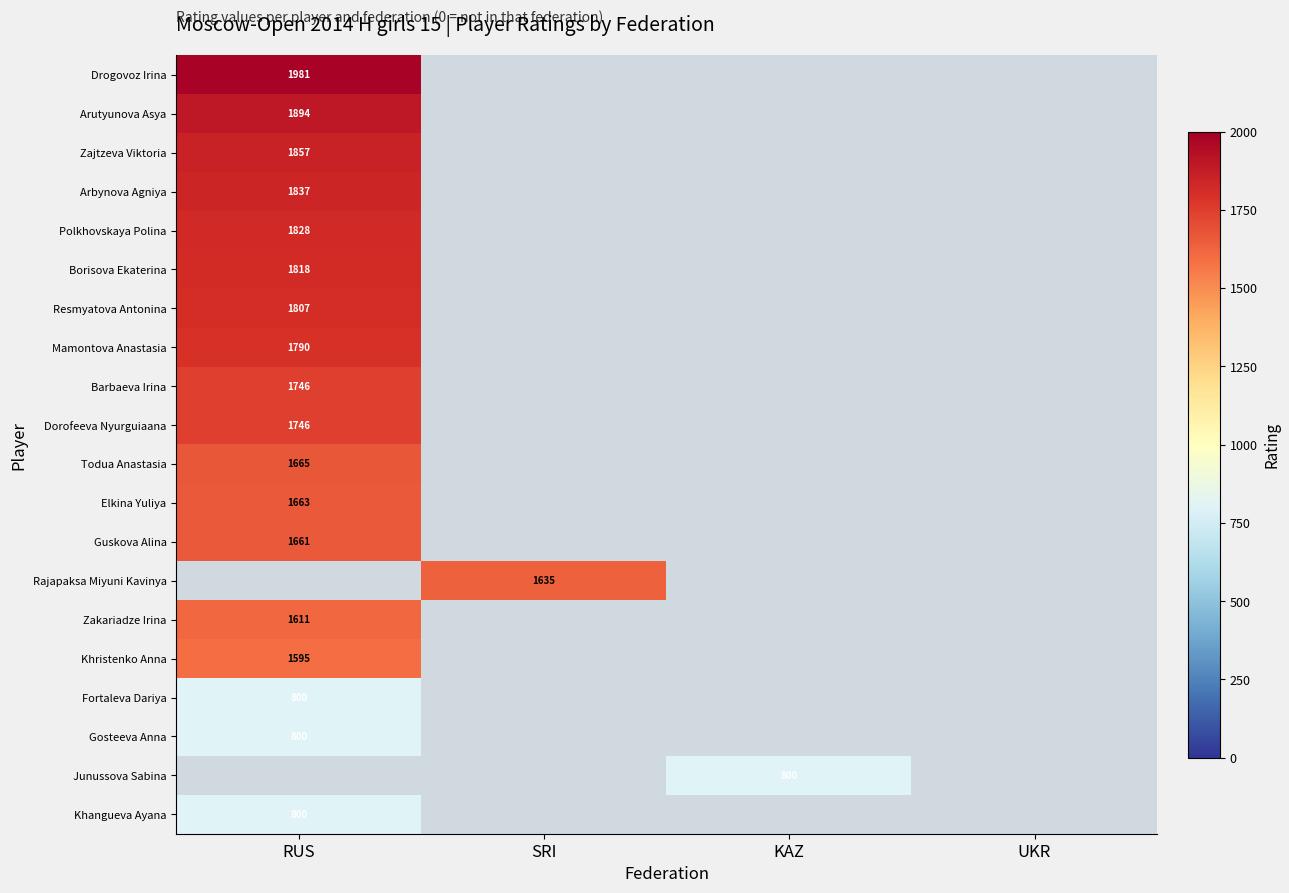

True or false: Fortaleva Dariya has a value of 1431 at RUS.

False